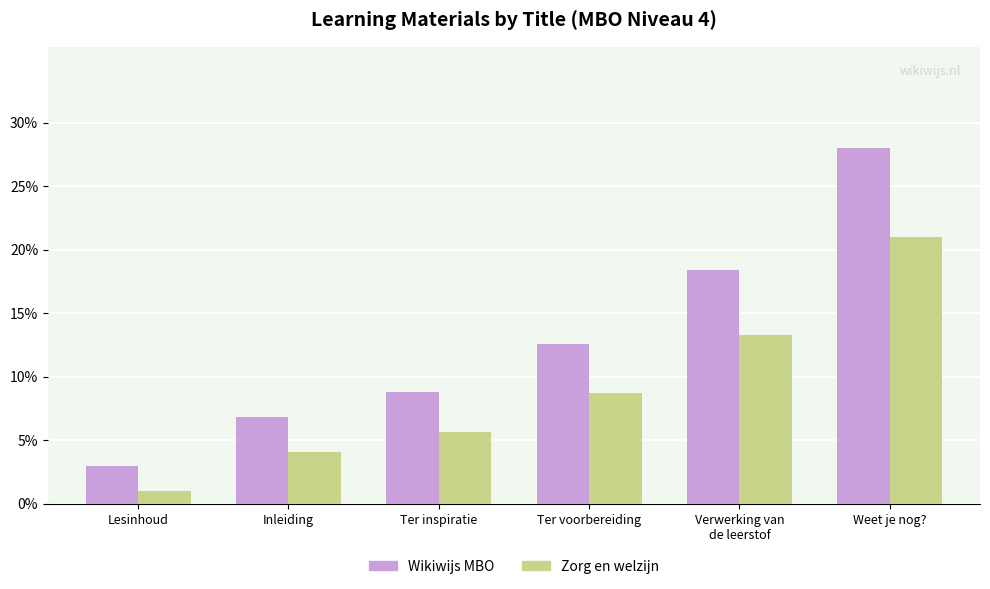

Which series has the widest spread of values?

Wikiwijs MBO